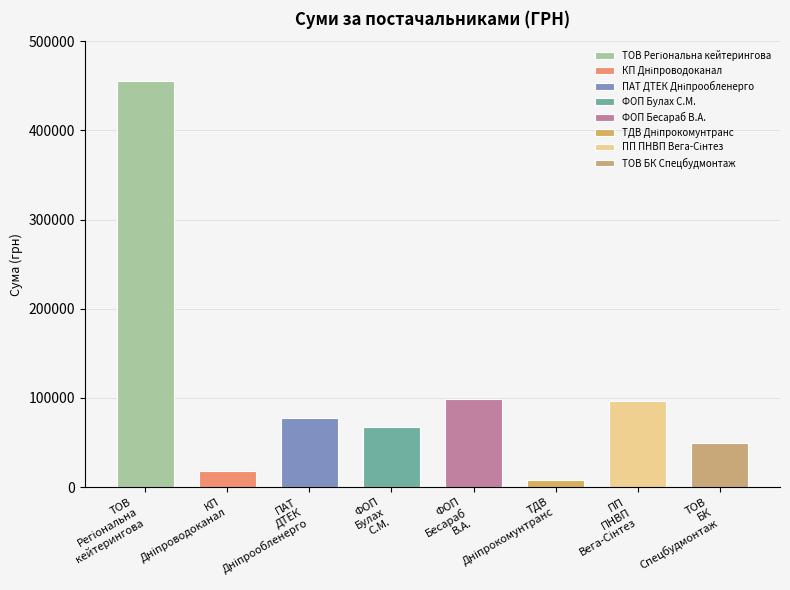

Does the chart contain stacked bars?

No